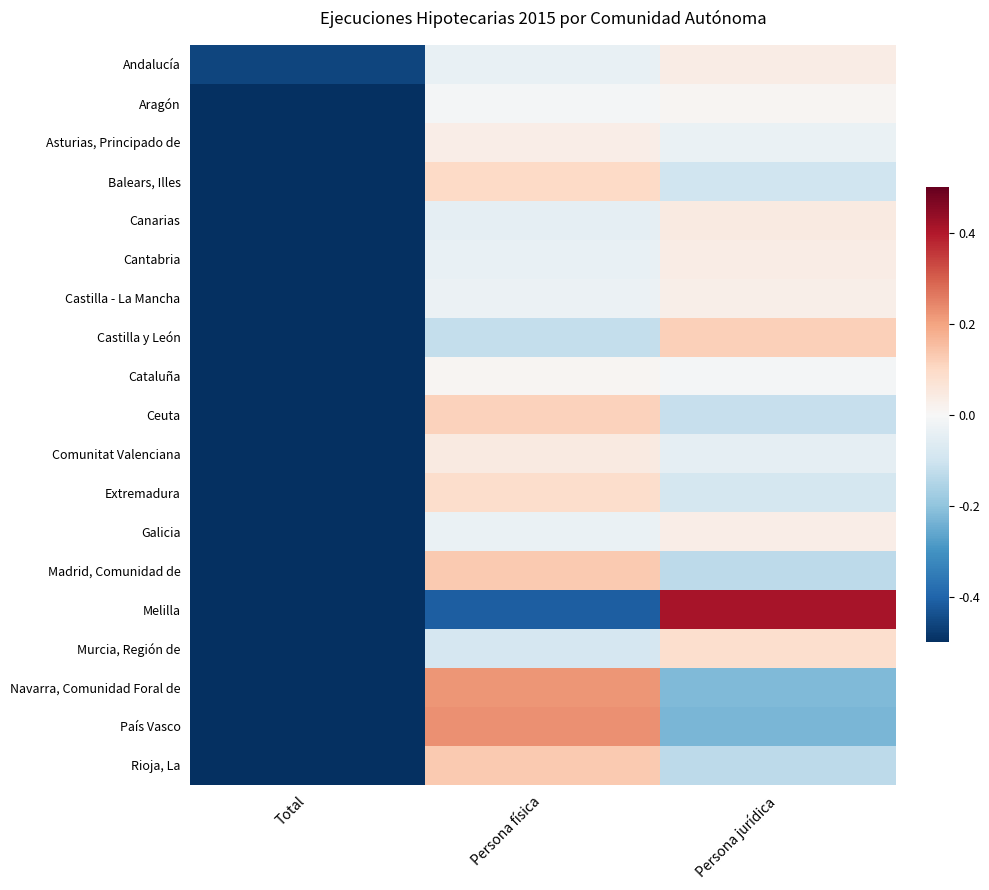

How many data points does each series have?

3